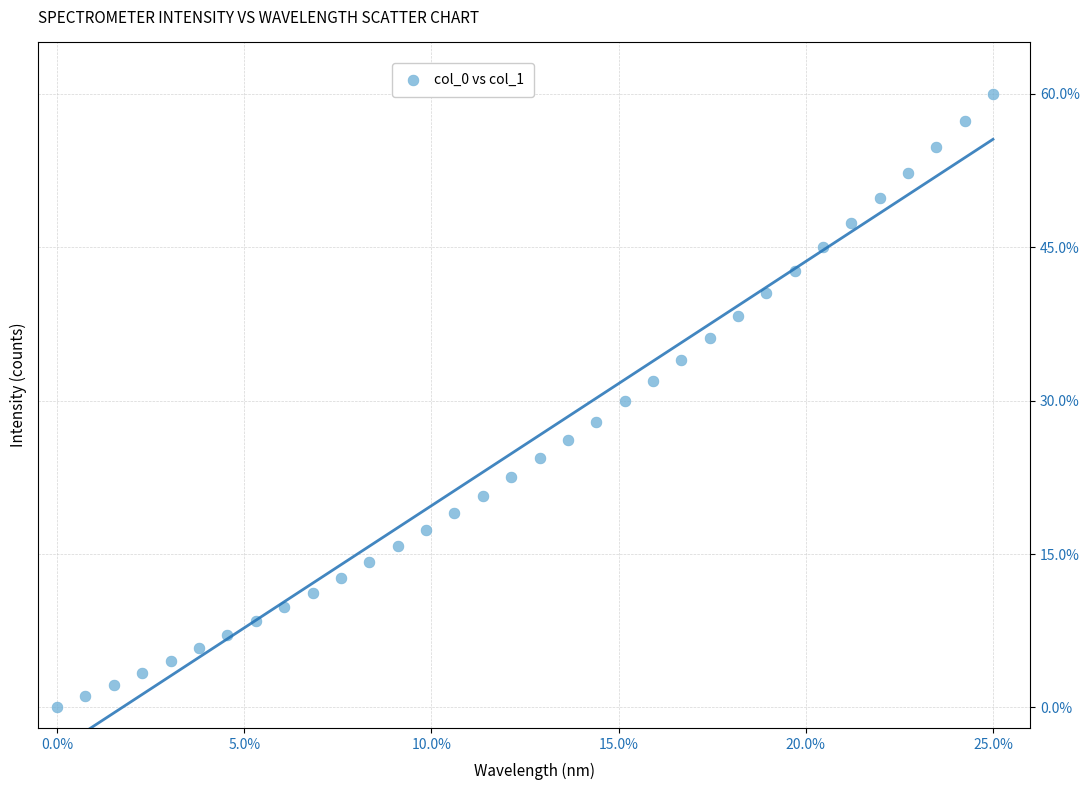

What is the range of Y values (max minus min)?

60.0